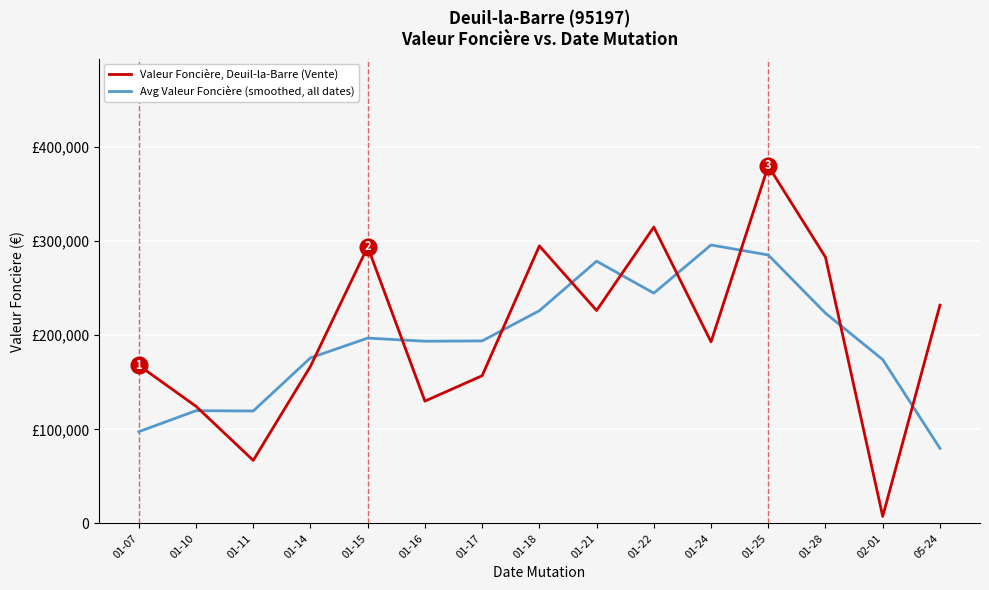

What is the label of the 7th point from the right?

01-21